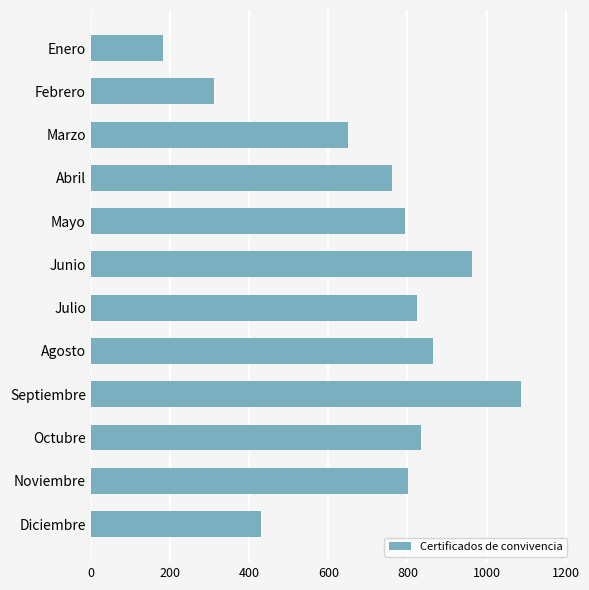

What is the value of the 3rd bar from the top?

651